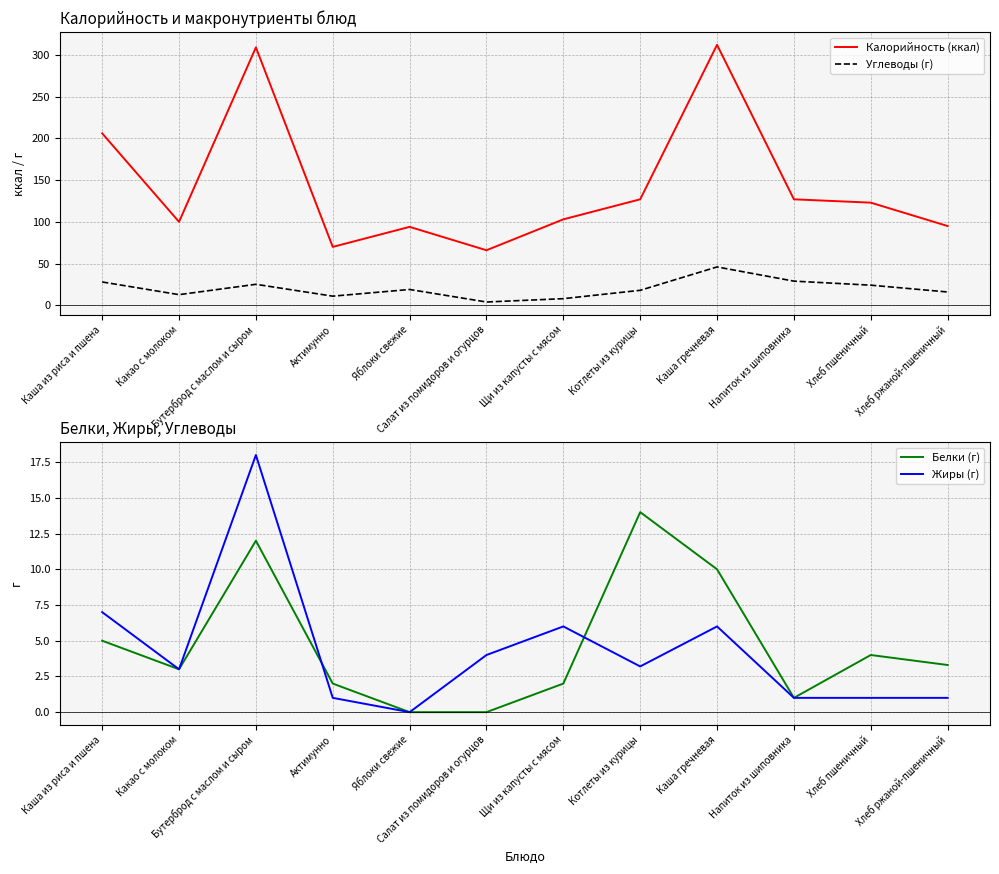

What value does the Калорийность (ккал) series have at Каша гречневая?

312.0